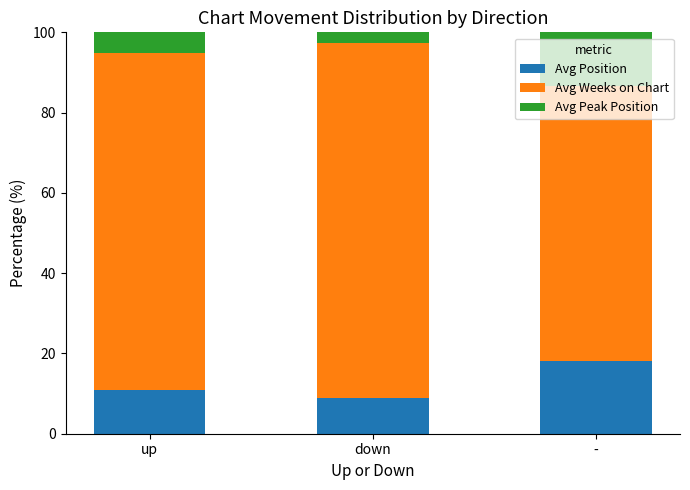

True or false: Avg Position has a value of 18.1 at -.

True